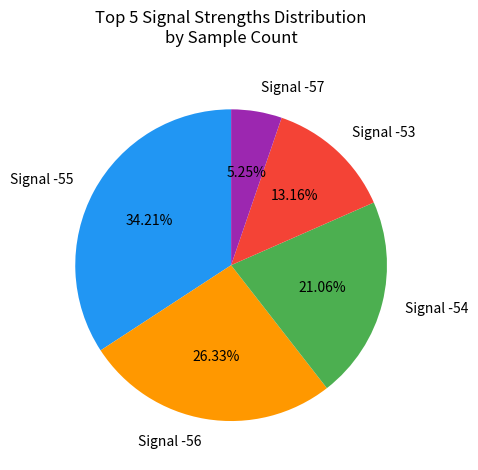

Count the number of slices in the pie.

5